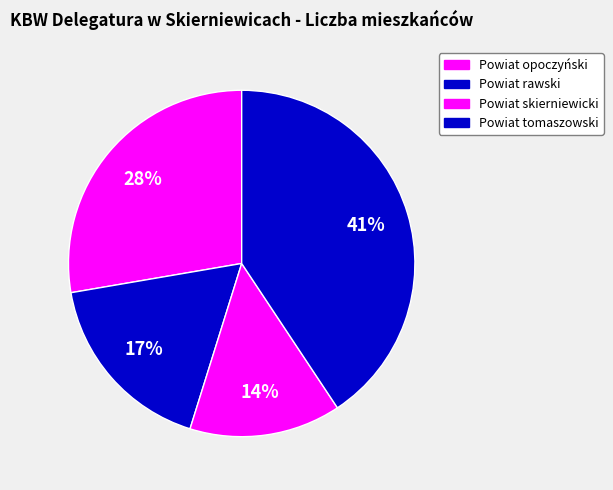

Rank the categories by value from lowest to highest.

Powiat skierniewicki, Powiat rawski, Powiat opoczyński, Powiat tomaszowski